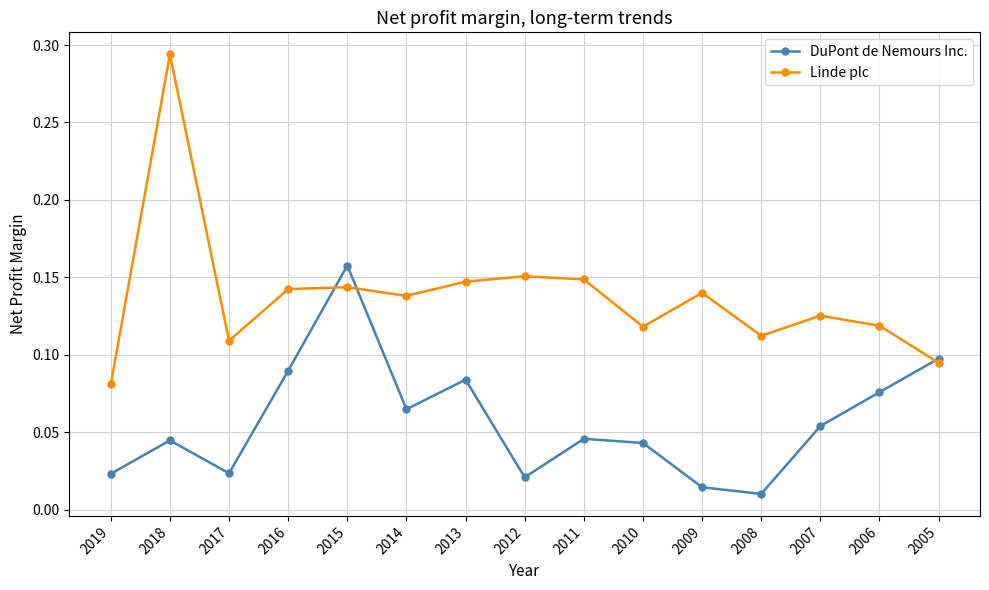

Is the value of DuPont de Nemours Inc. at 2008 greater than the value of Linde plc at 2018?

No